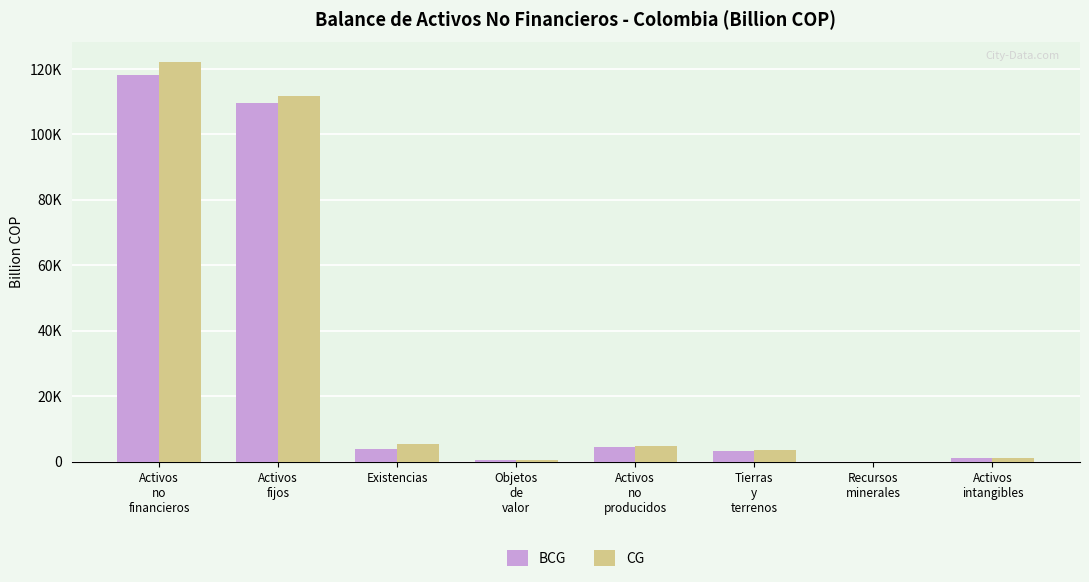

What is the difference between the highest and lowest values at Tierras
y
terrenos?

324.0